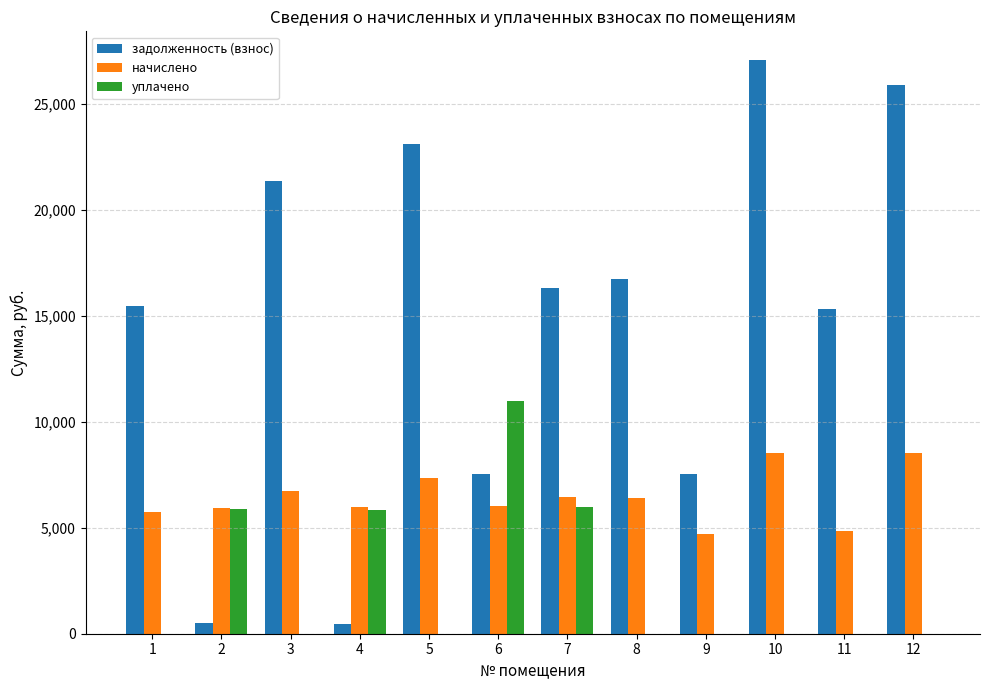

What is the total value across all series at 2?

12327.4